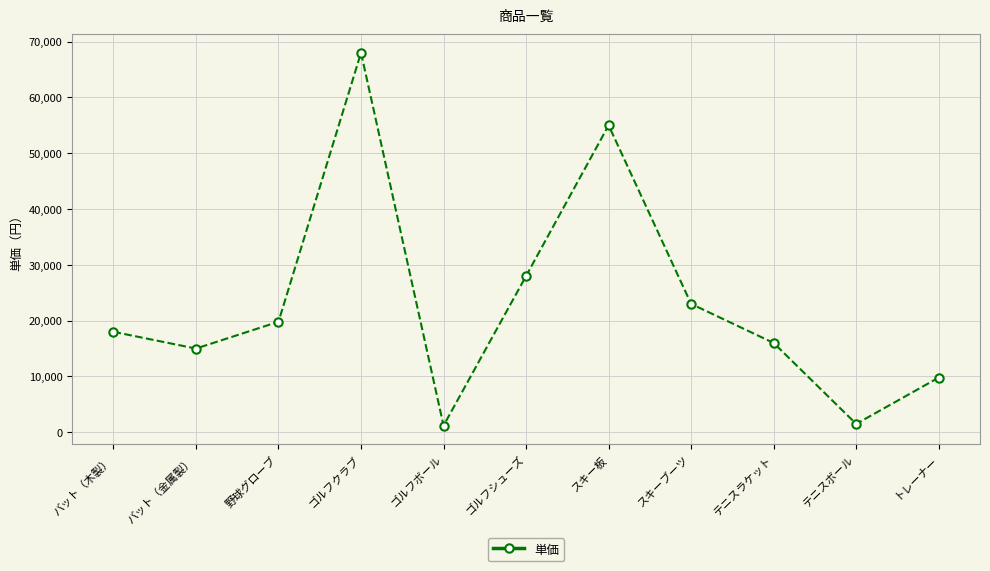

Between スキーブーツ and 野球グローブ, which is larger?

スキーブーツ